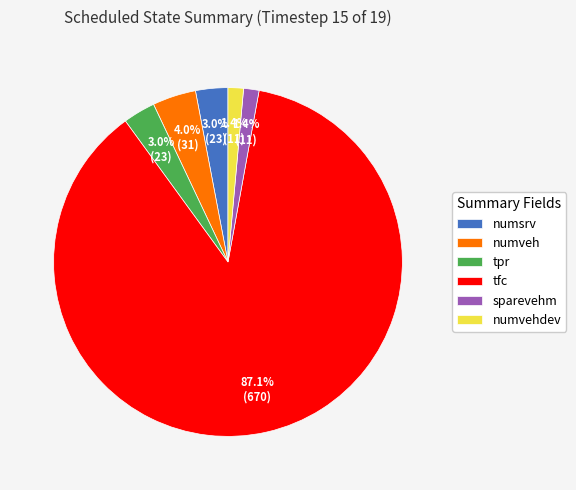

What percentage is the sparevehm slice, to the nearest percent?

1%